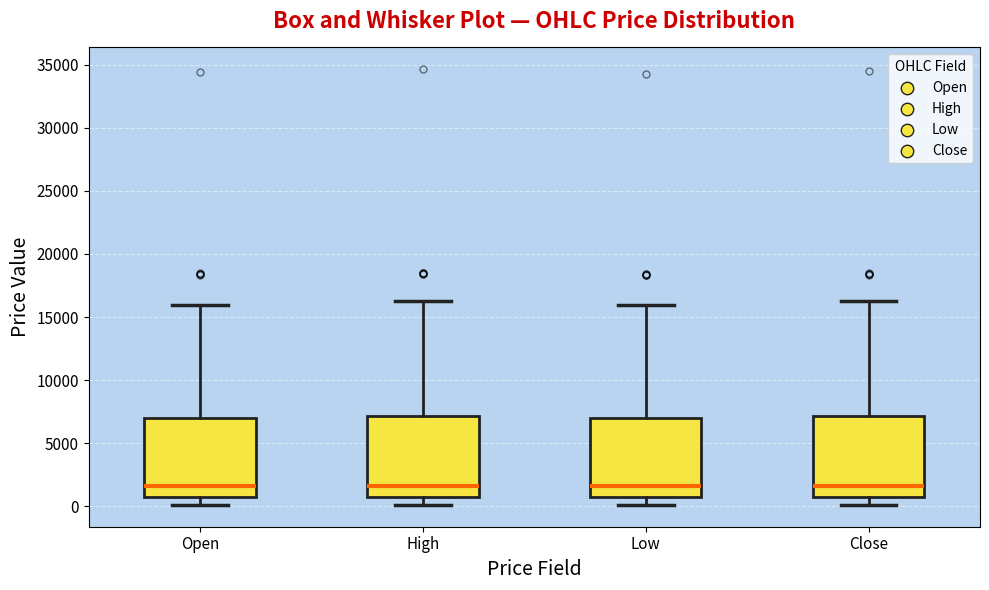

Where is the upper edge of the box for Low on the y-axis? The values are not printed on the chart, so give them approximately, as read against the axis.

7000